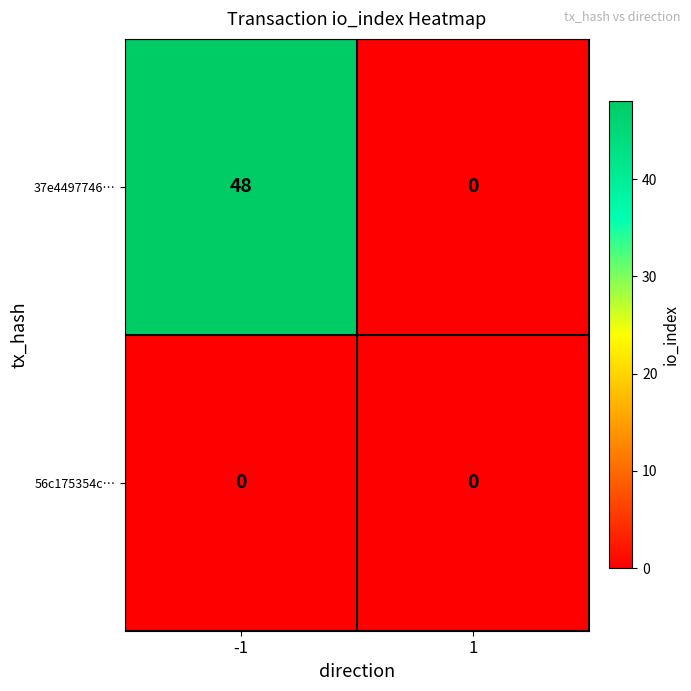

Which series changed the most between -1 and 1?

37e4497746…